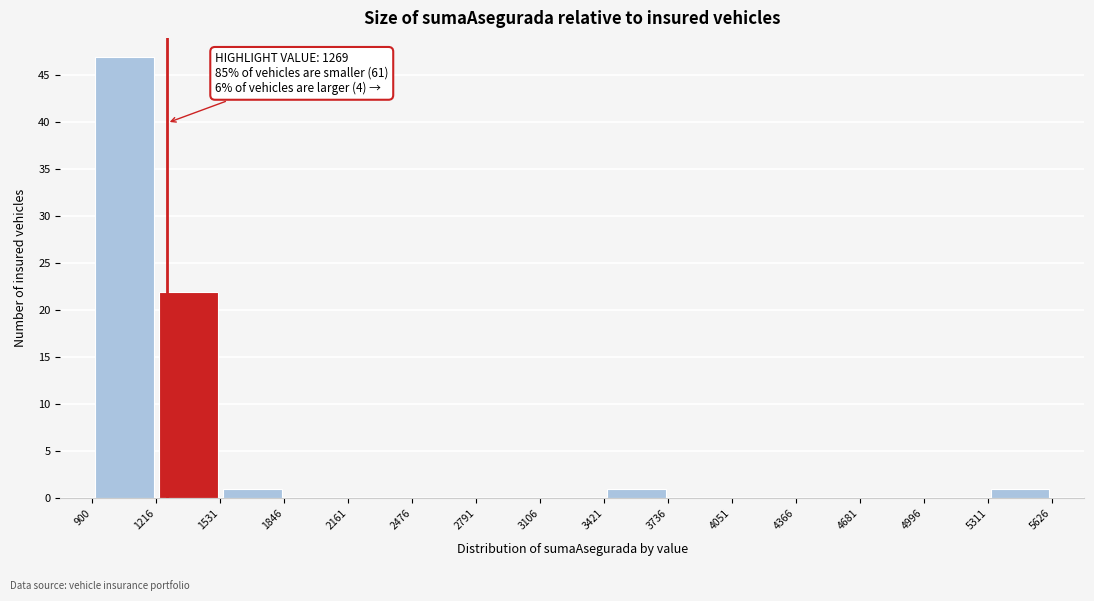

Over which range of the x-axis is the bar tallest?

900 to 1216